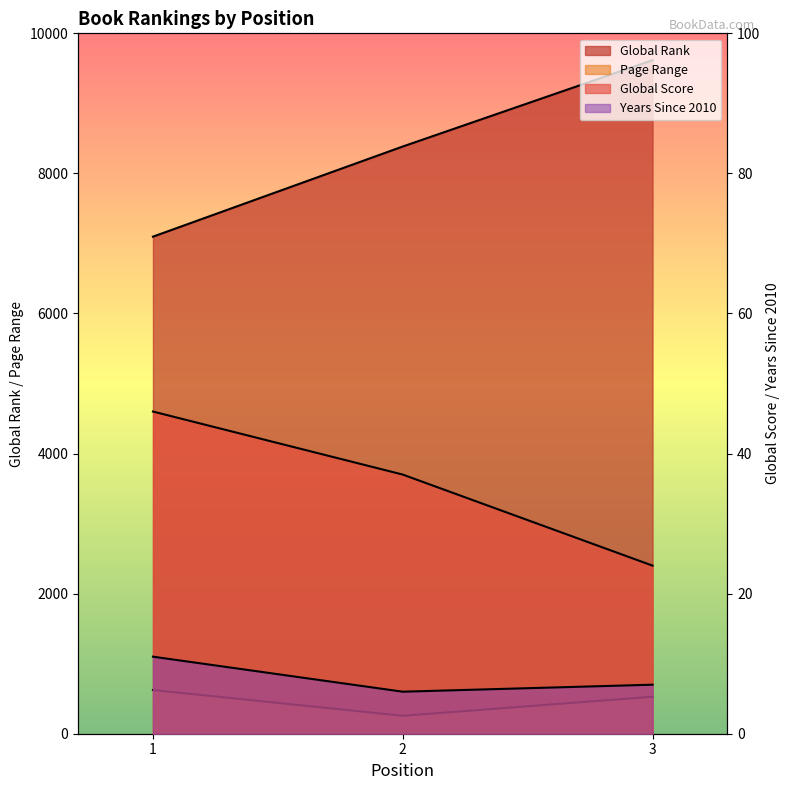

What is the difference between the Global Score values at 2 and 3?

13